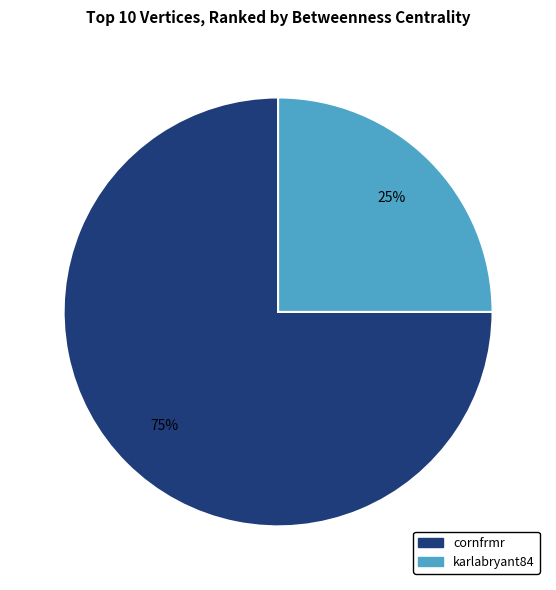

To the nearest percent, what is the average slice percentage?

50%